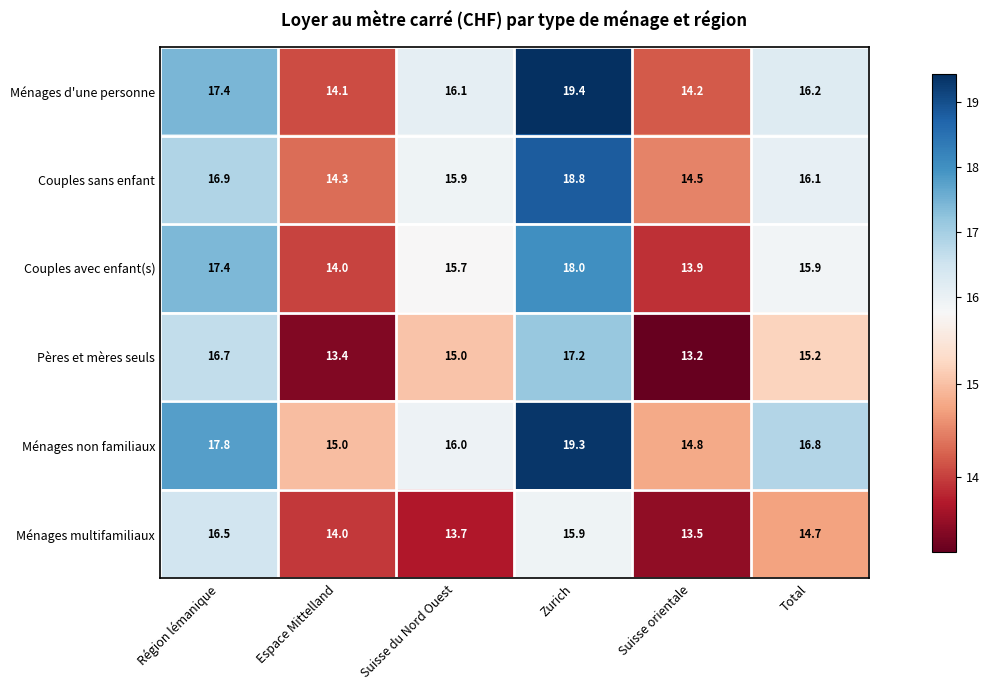

What is the approximate value of Ménages non familiaux at Zurich?

19.3